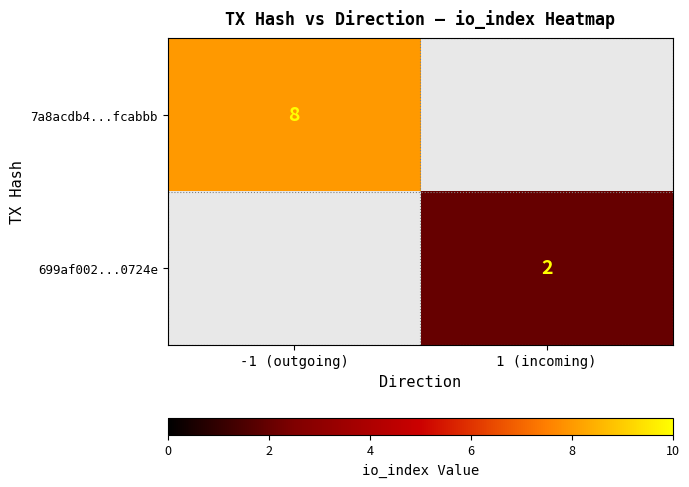

Is the value of 699af002...0724e at 1 (incoming) greater than the value of 7a8acdb4...fcabbb at -1 (outgoing)?

No